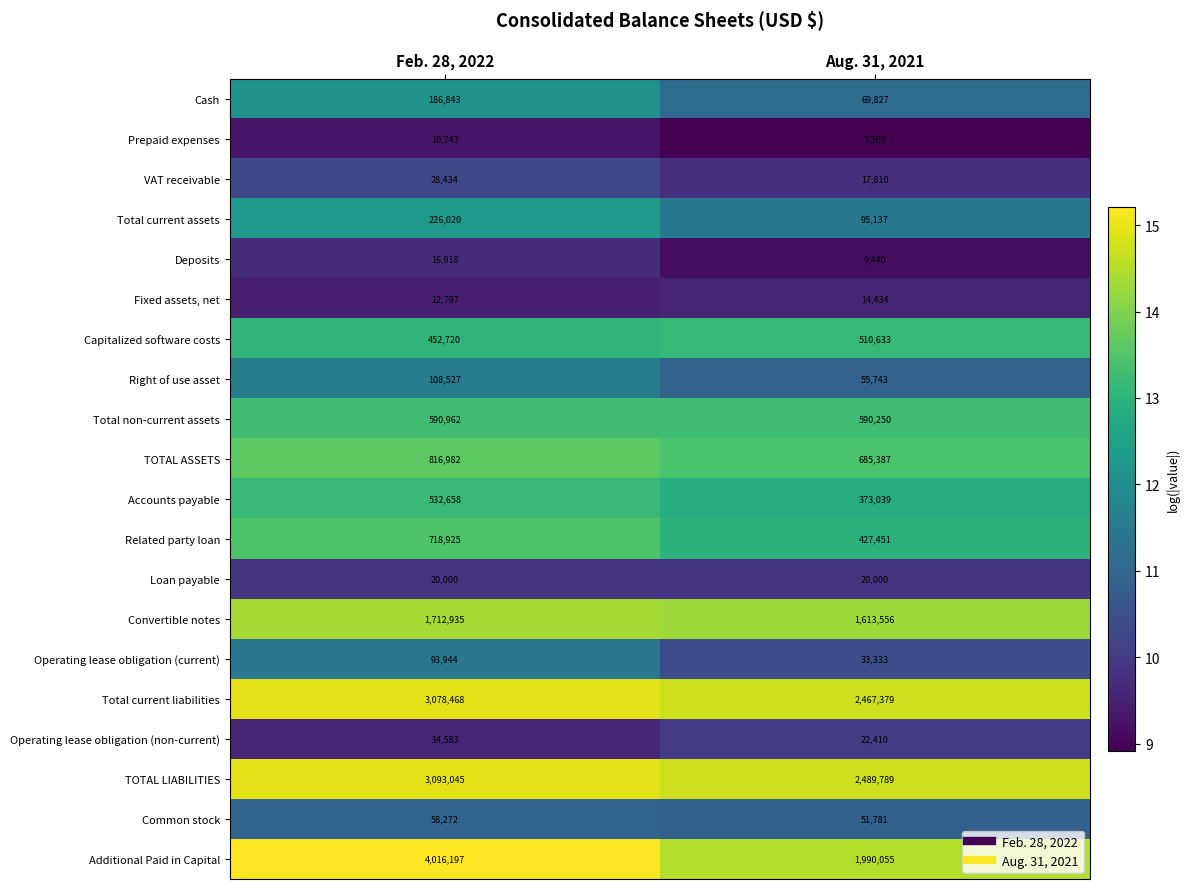

Which label corresponds to the smallest value in the chart?

Aug. 31, 2021